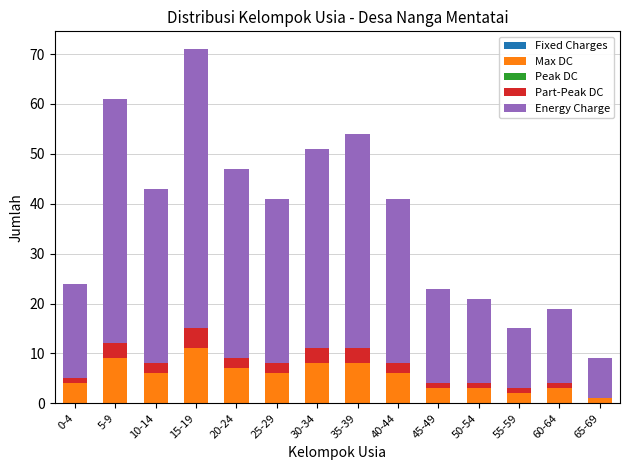

What is the highest value of the Max DC series?

11